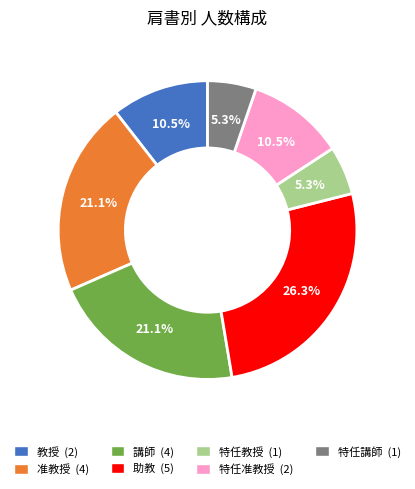

To the nearest percent, what is the combined percentage of 特任教授 and 教授?

16%